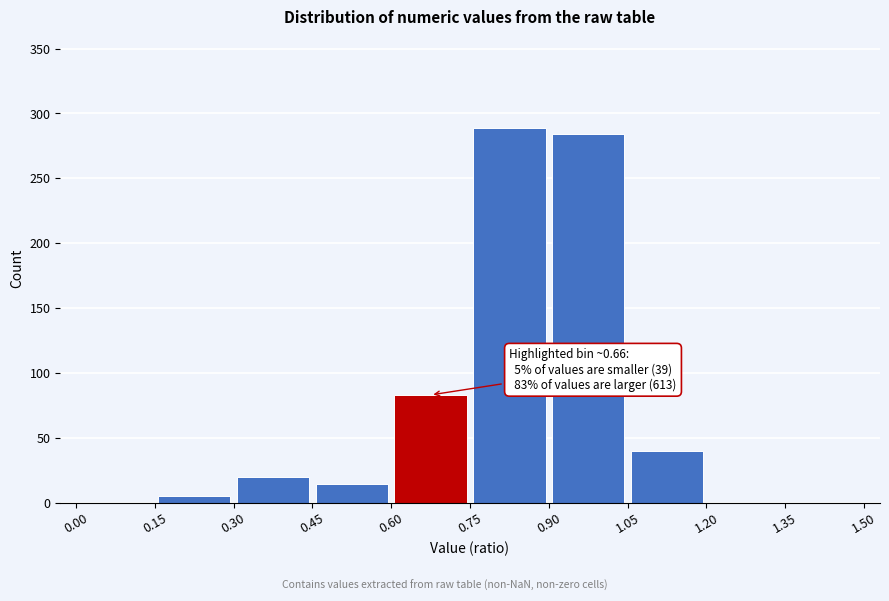

Which range on the x-axis has the tallest bar?

0.75 to 0.90